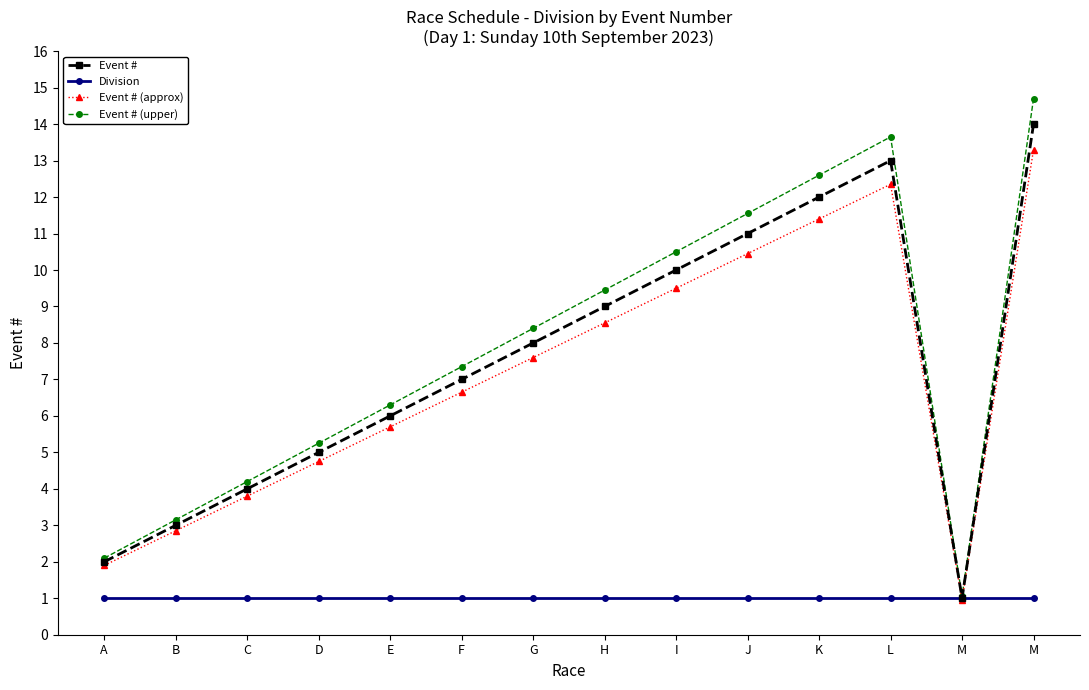

What is the sum of all Division values?

14.0